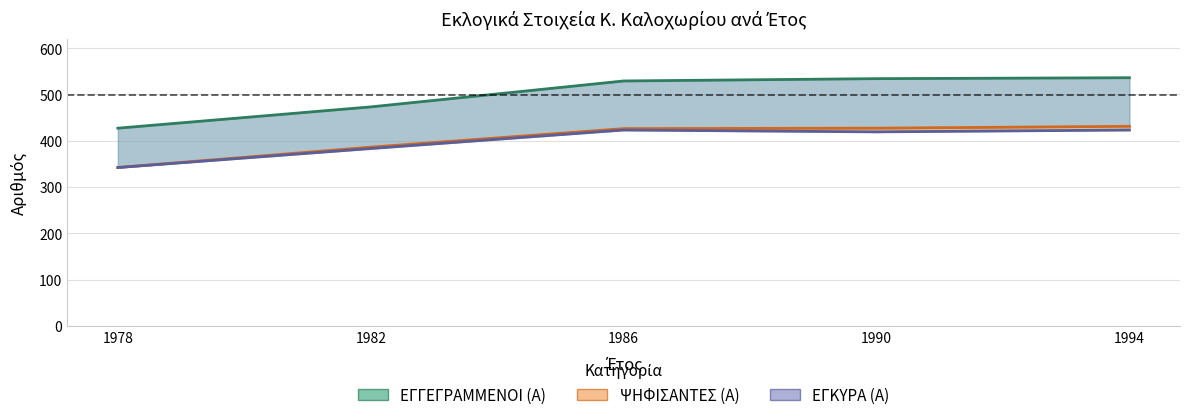

Reading left to right, list all the values displayed in this chart.

ΕΓΓΕΓΡΑΜΜΕΝΟΙ (Α): 427	473	529	534	536
ΨΗΦΙΣΑΝΤΕΣ (Α): 342	386	426	427	431
ΕΓΚΥΡΑ (Α): 342	383	423	419	423